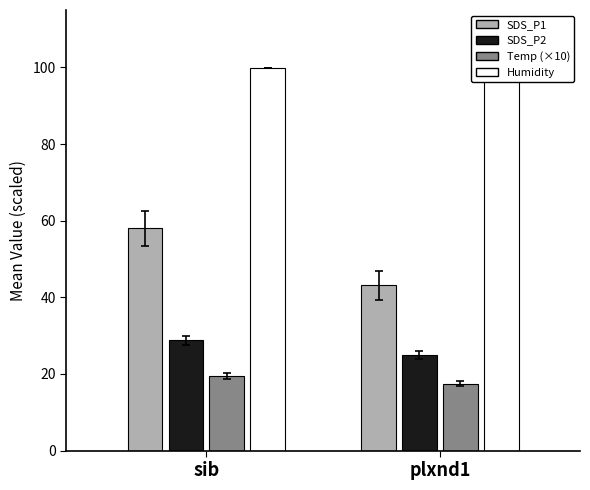

What value does the Temp series have at sib?

19.5